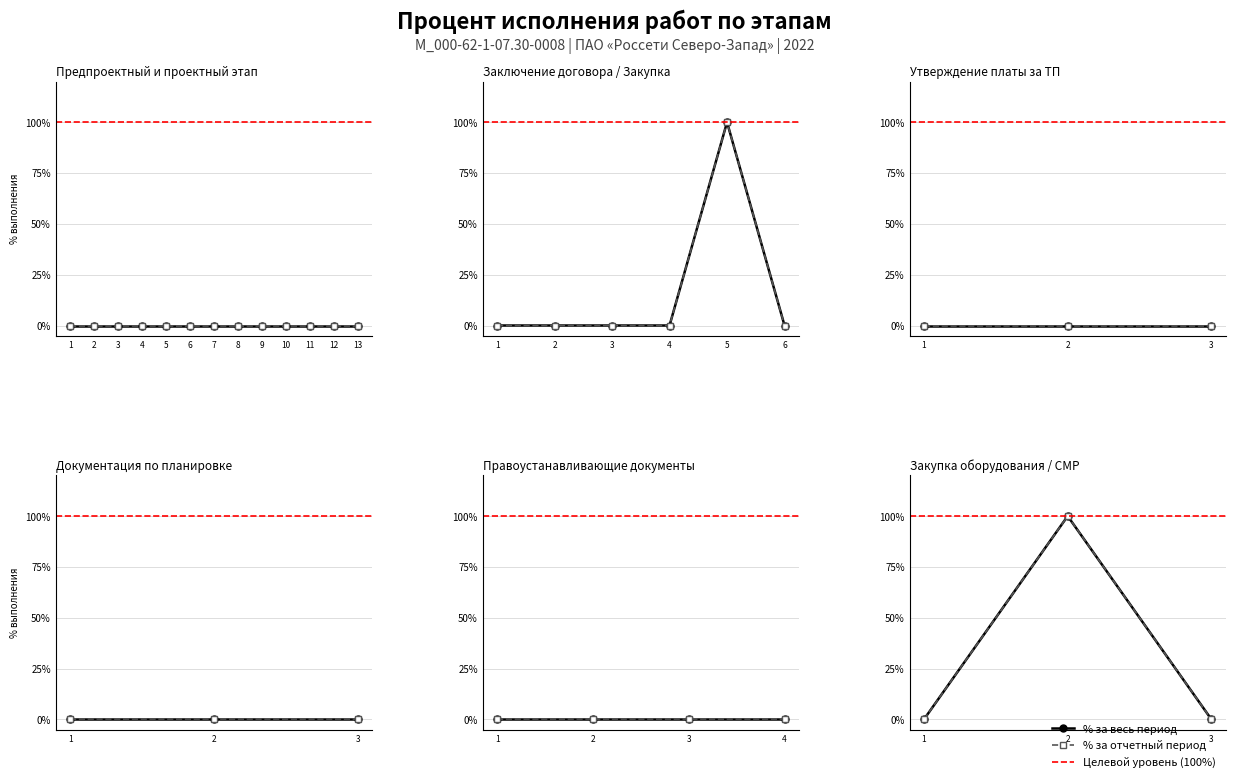

How many values in % за весь период are above zero?

1